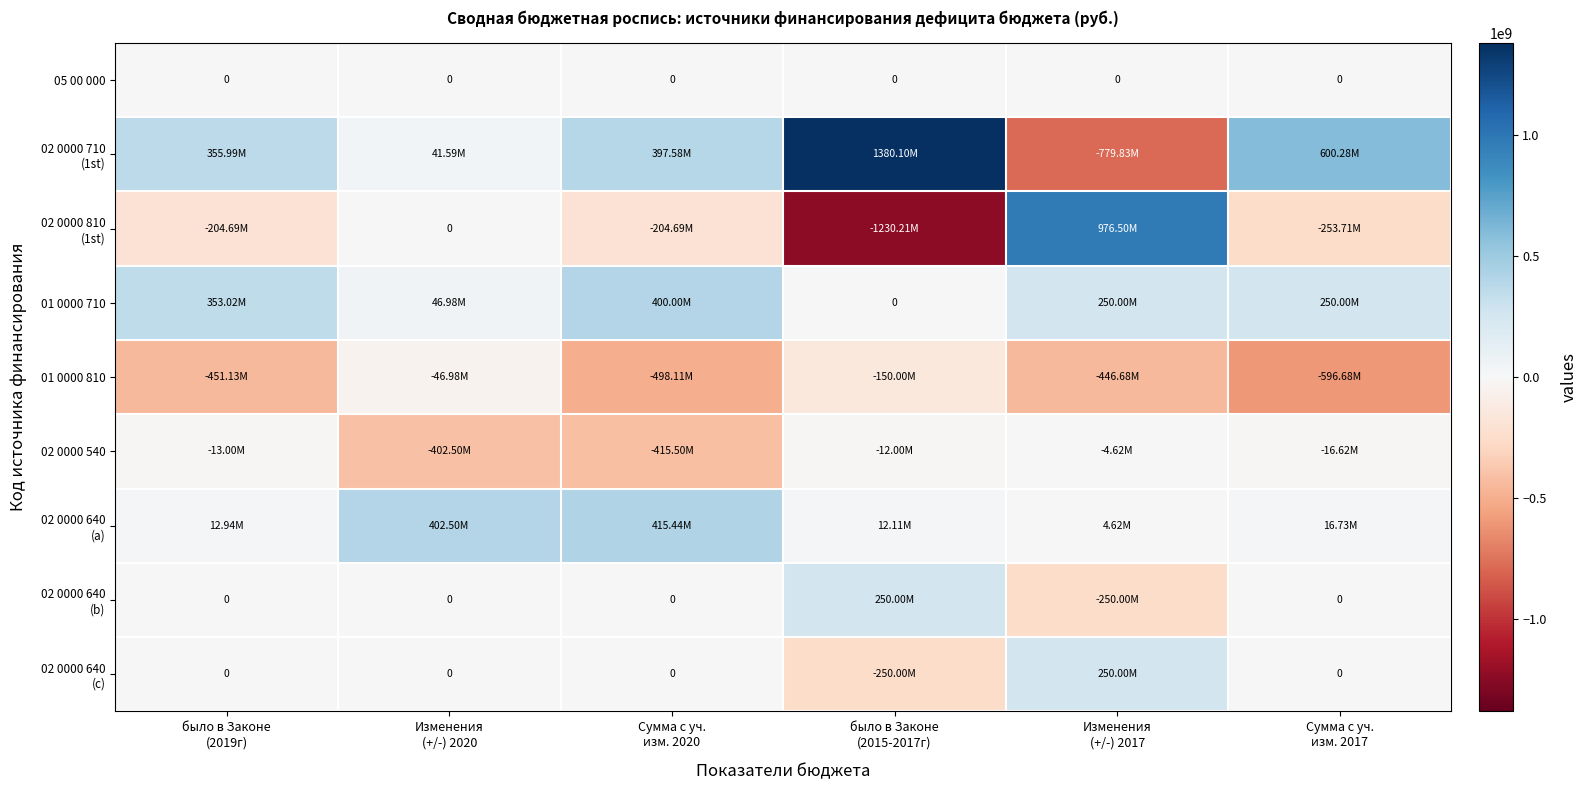

At which label does 01 0000 710 first exceed 250000000?

было в Законе (2019г)